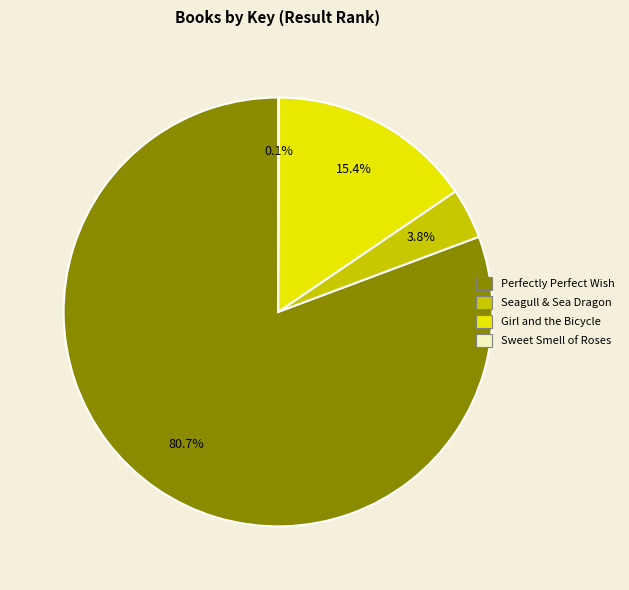

Is it true that Seagull & Sea Dragon is 4% of the pie?

True